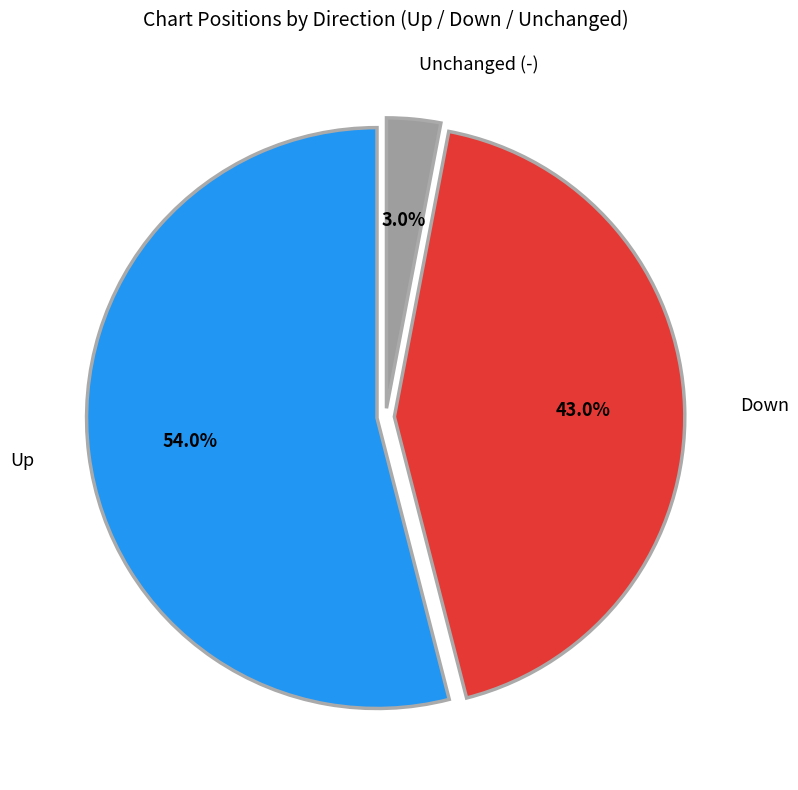

Is there a majority slice in this chart?

Yes